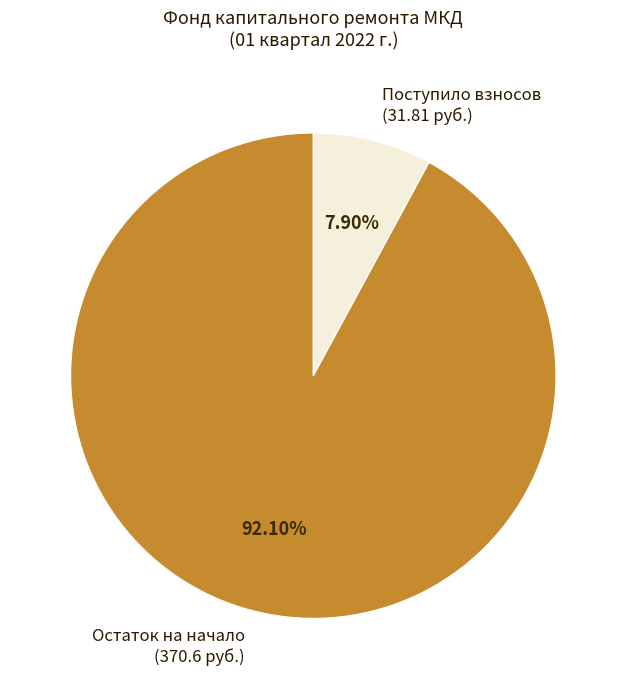

Count the number of slices in the pie.

2